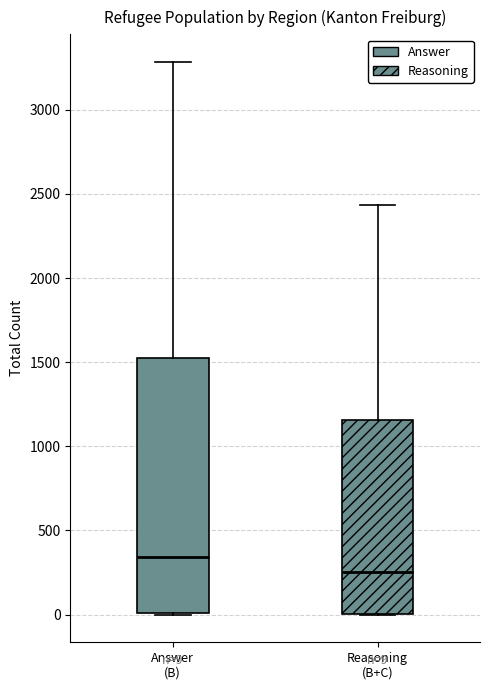

Comparing the boxes themselves (not the whiskers), which one is the tallest?

Answer (B)